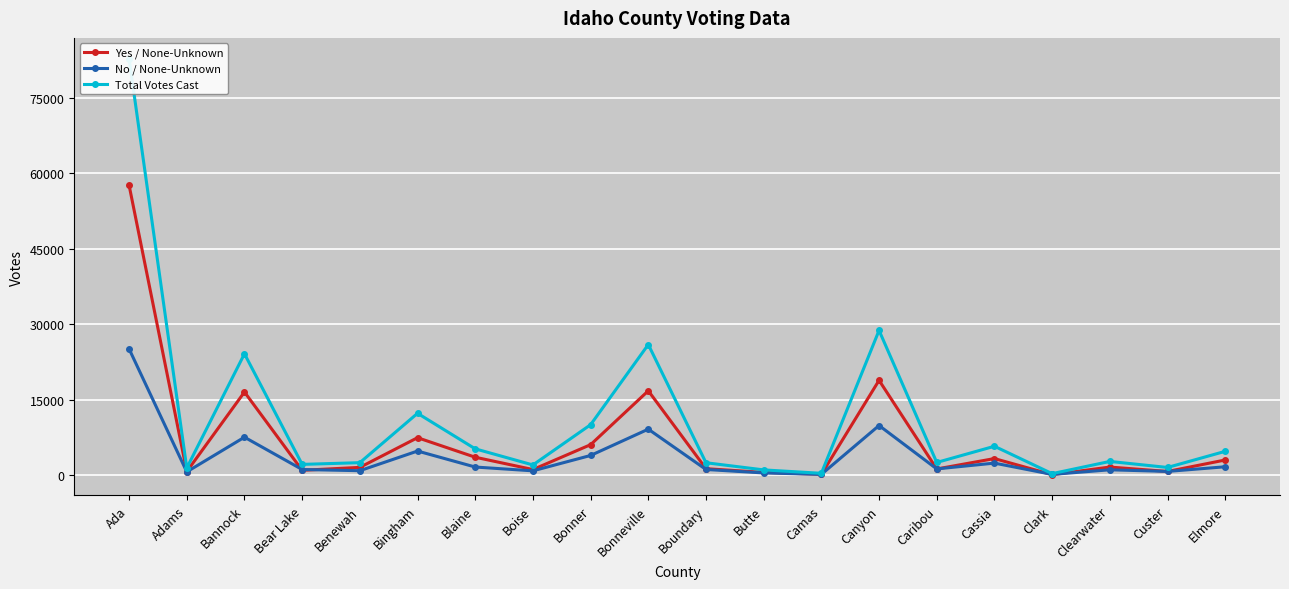

At which category is the sum across all series the highest?

Ada